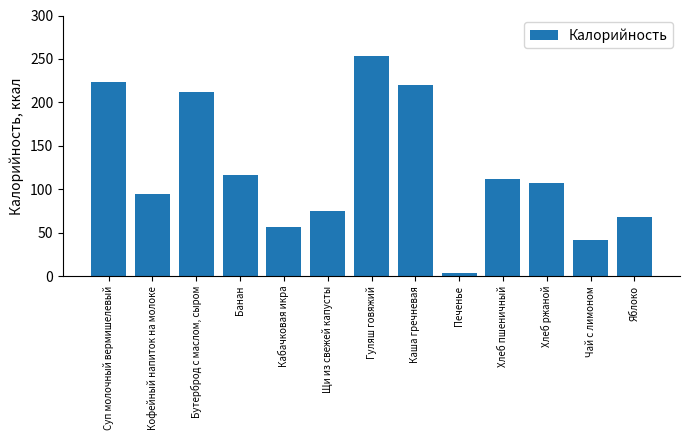

The chart shows a value of 94.0 at Кофейный напиток на молоке. True or false?

True